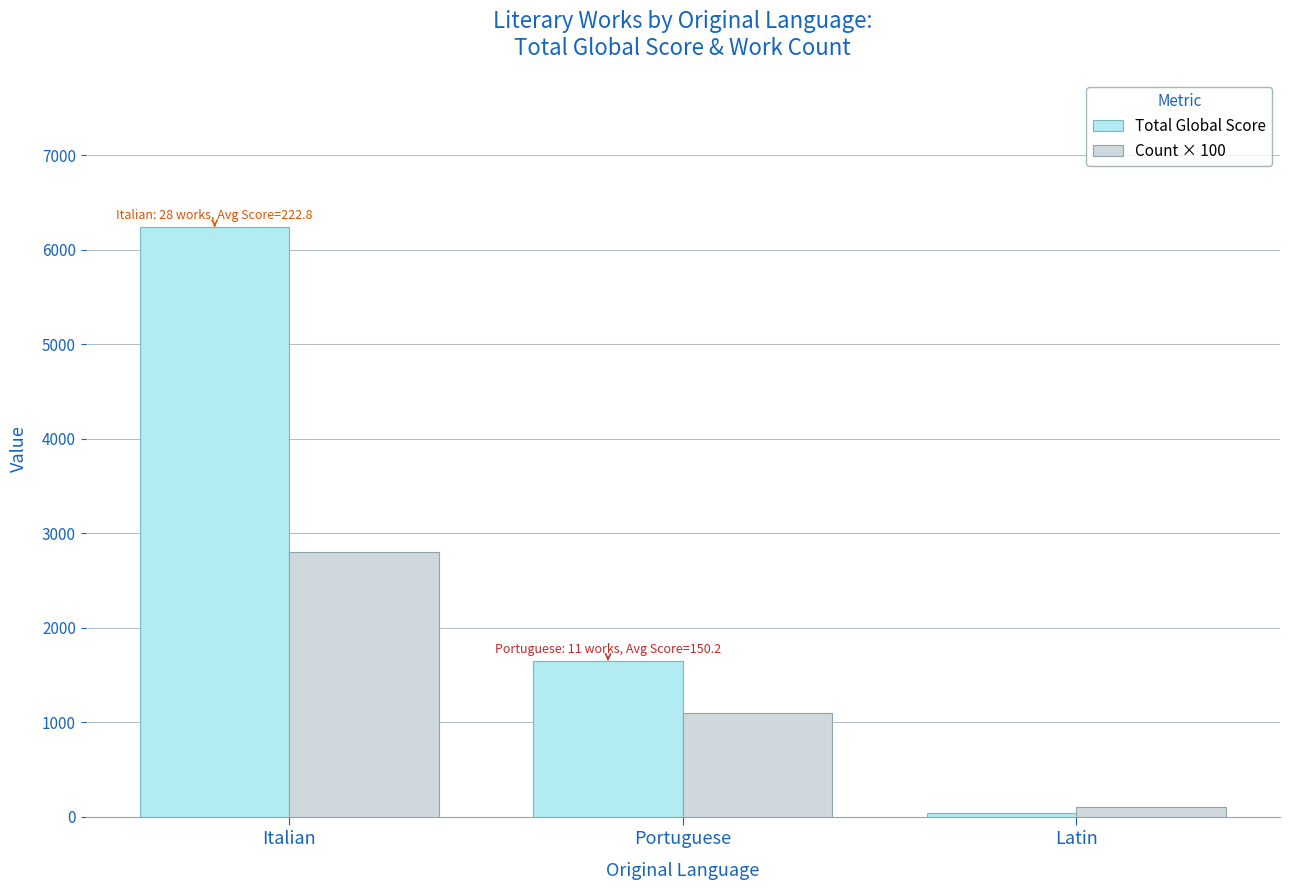

What is the smallest value displayed?

45